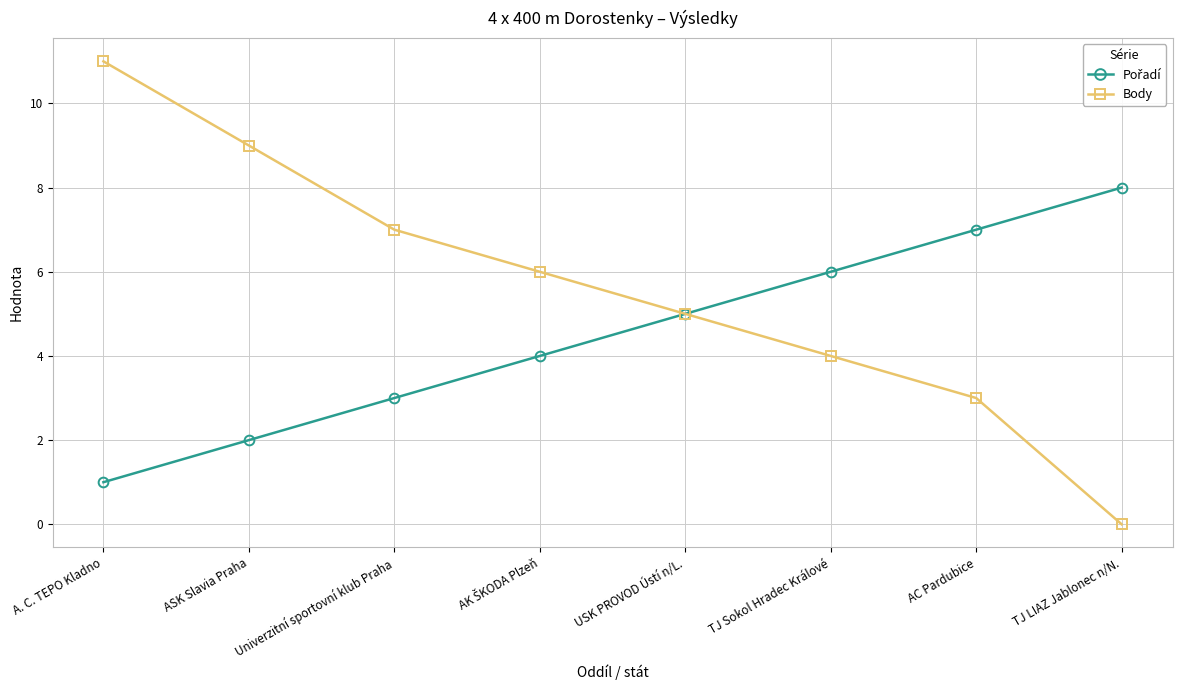

What is the difference between the maximum and minimum values in the Body series?

11